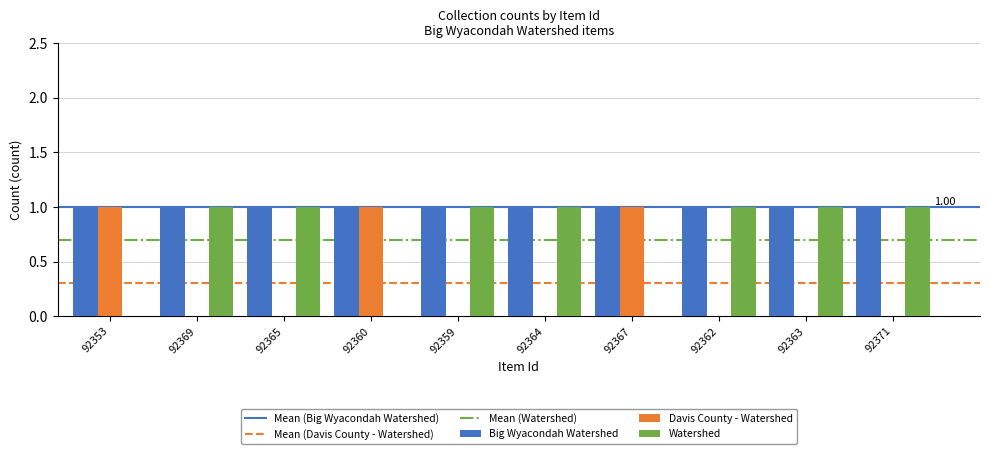

What is the sum of all Davis County - Watershed values?

3